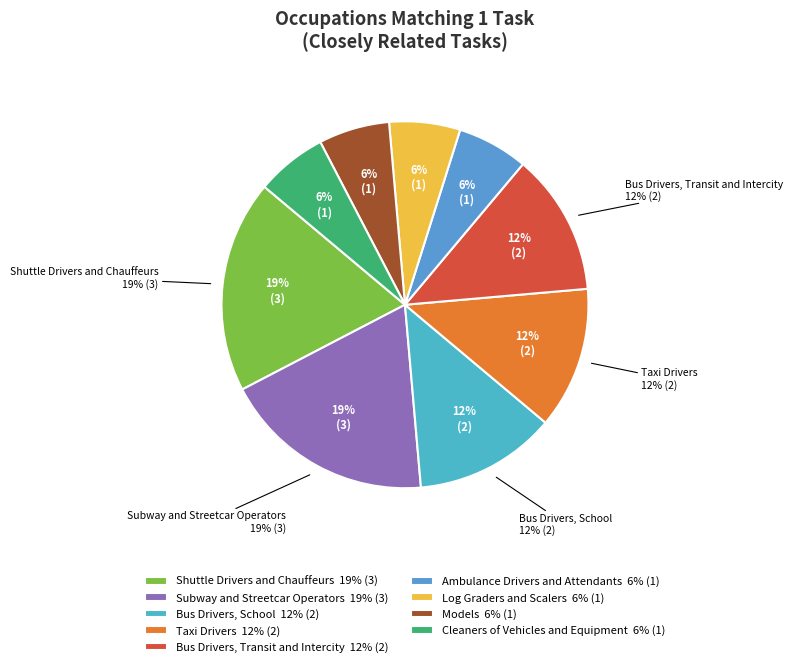

Does any single category account for the majority?

No